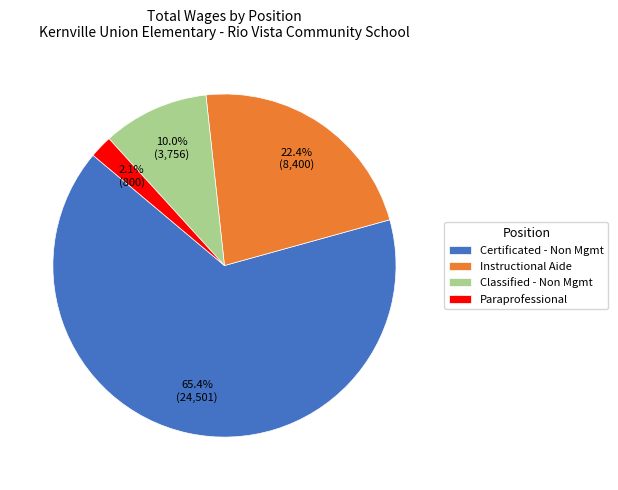

Which slice is the smallest?

Paraprofessional